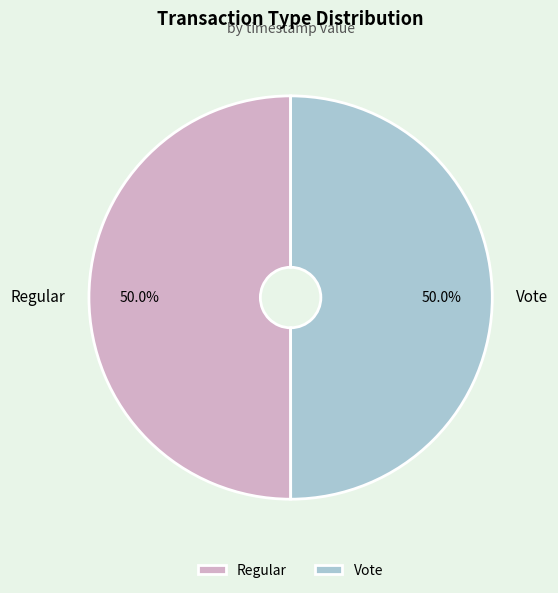

How many segments does this pie chart have?

2